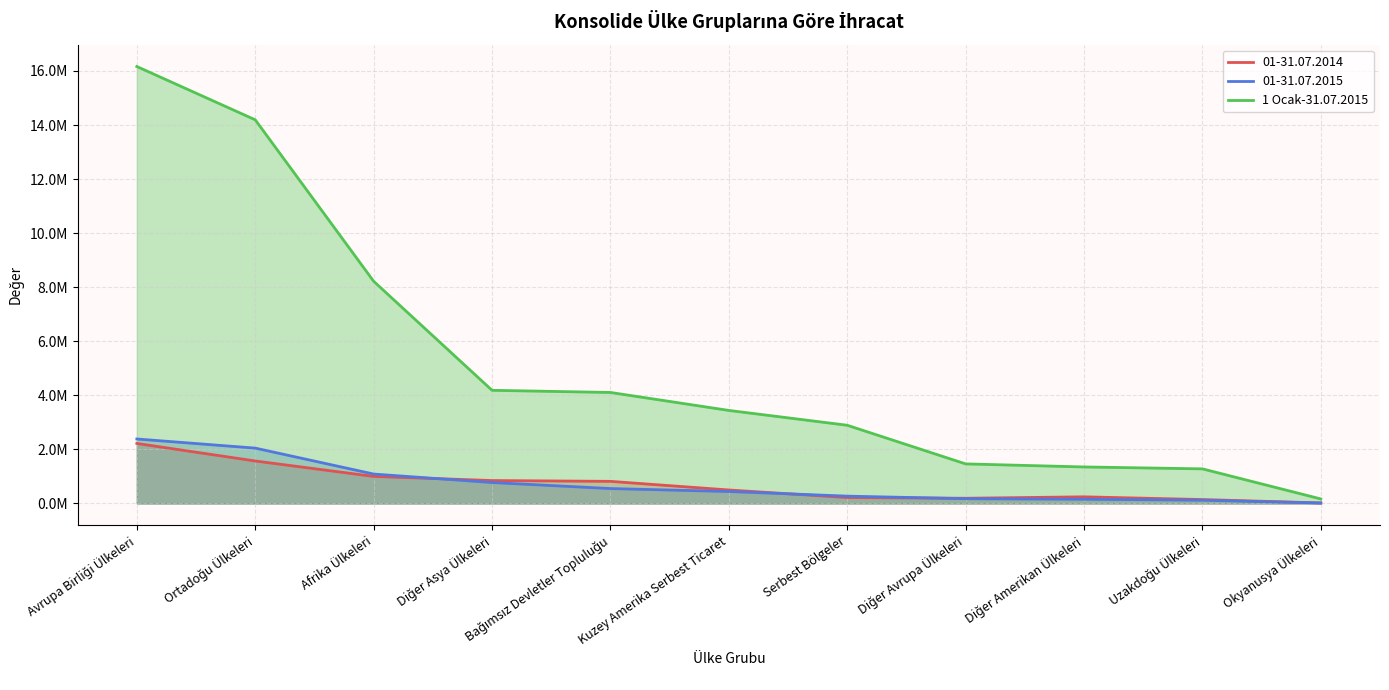

Which category has the highest value across all series?

Avrupa Birliği Ülkeleri